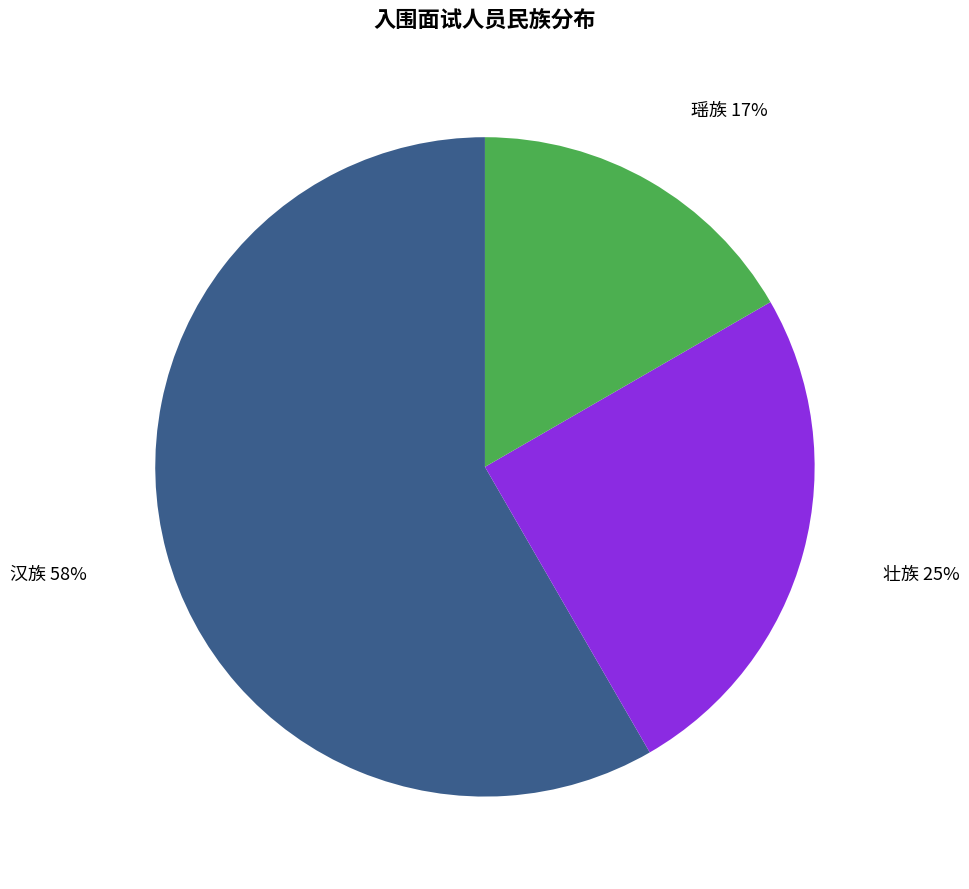

To the nearest percent, what is the average slice percentage?

33%